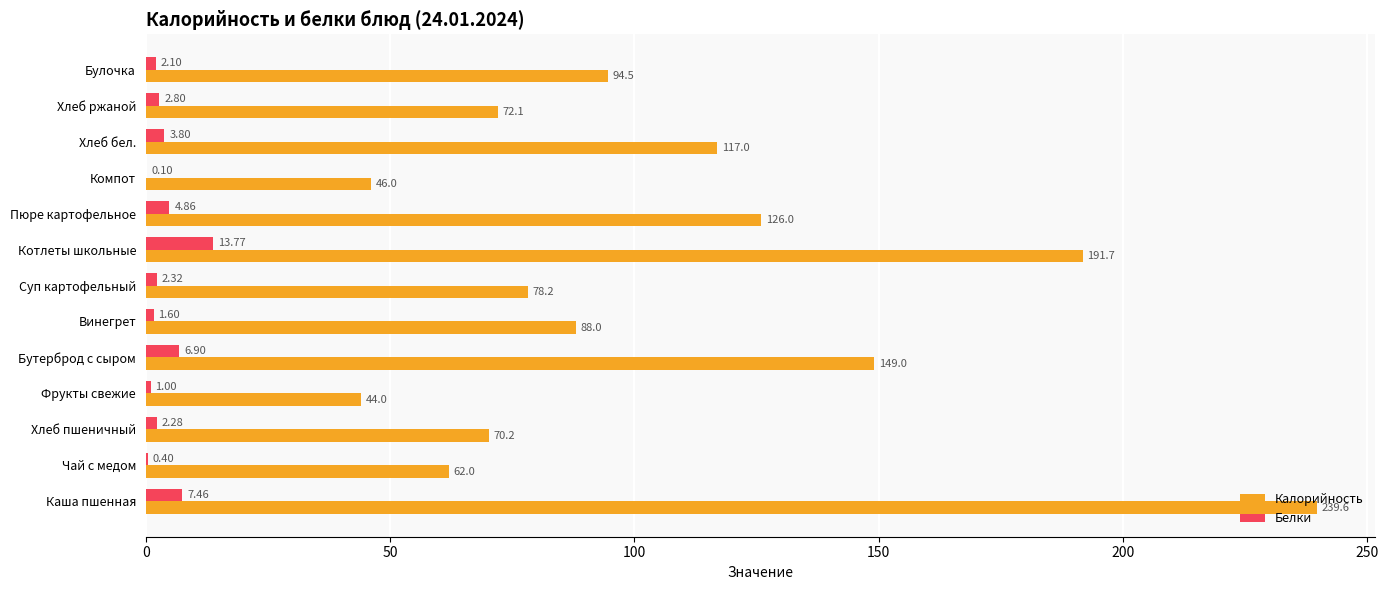

What is the sum of the Калорийность values at Булочка and Компот?

140.5